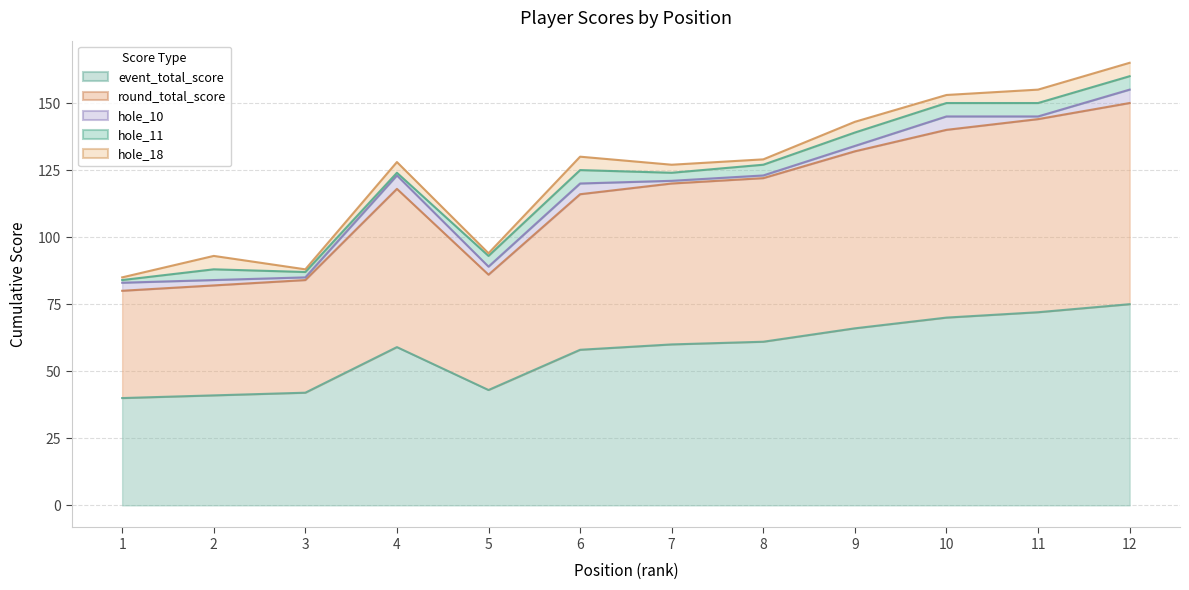

The value of hole_11 at 3 is 3. True or false?

False